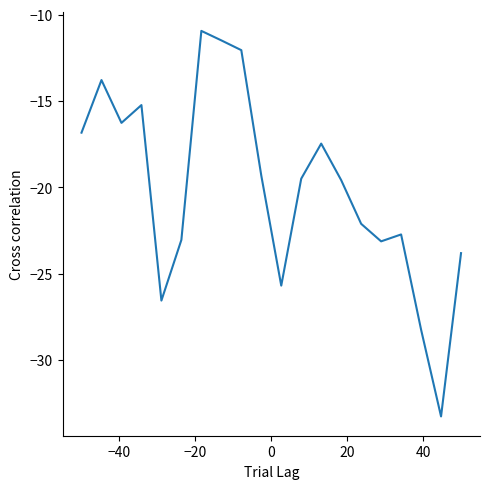

What is the minimum value shown in the chart?

-33.3